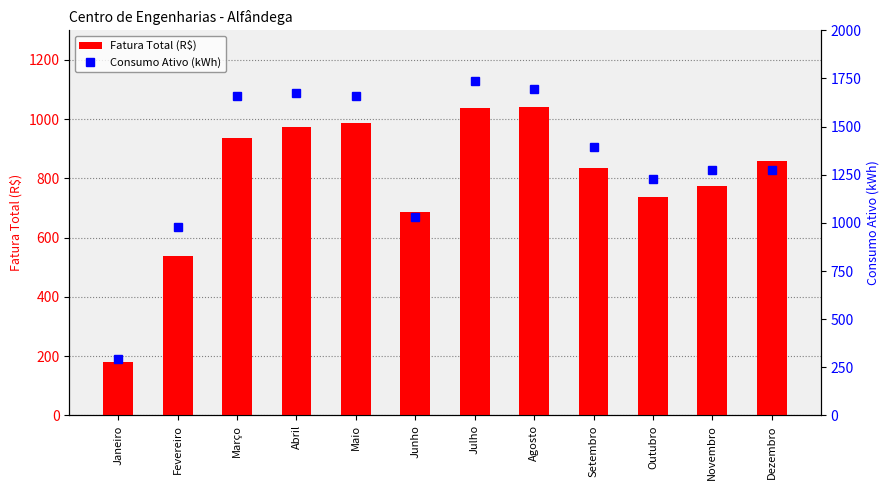

What is the sum of all Consumo Ativo (kWh) values?

15902.0